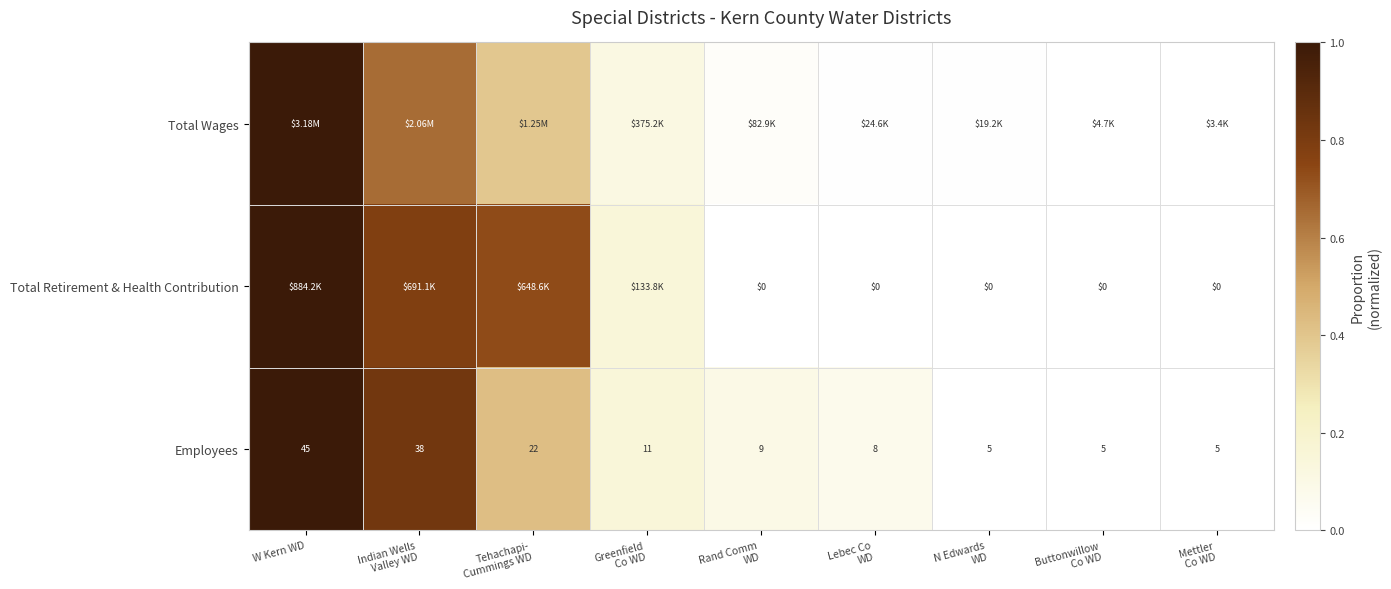

Where does the Employees series first go above 9?

W Kern WD